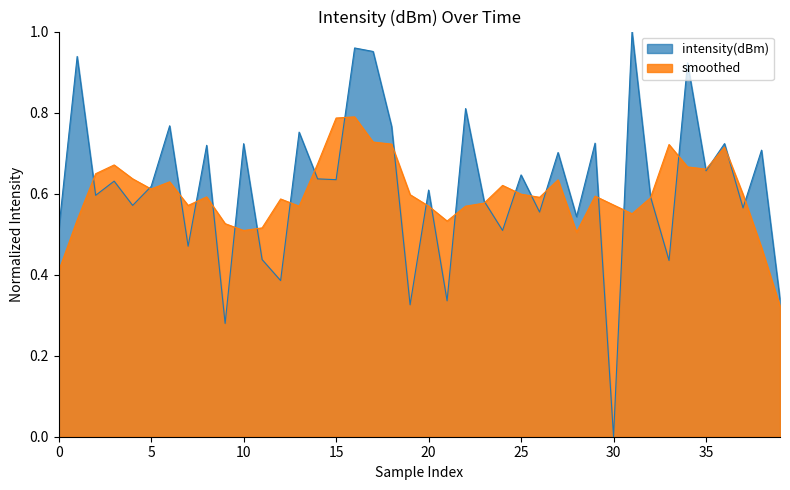

What is the approximate value at 24?

0.5